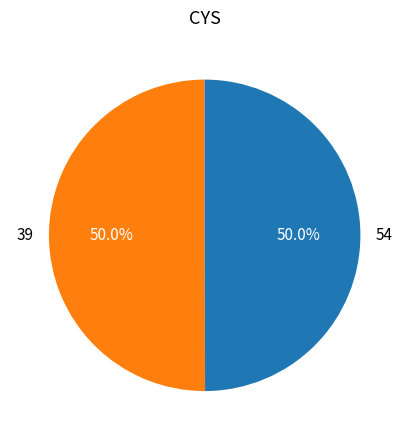

To the nearest percent, what portion does 54 represent?

50%